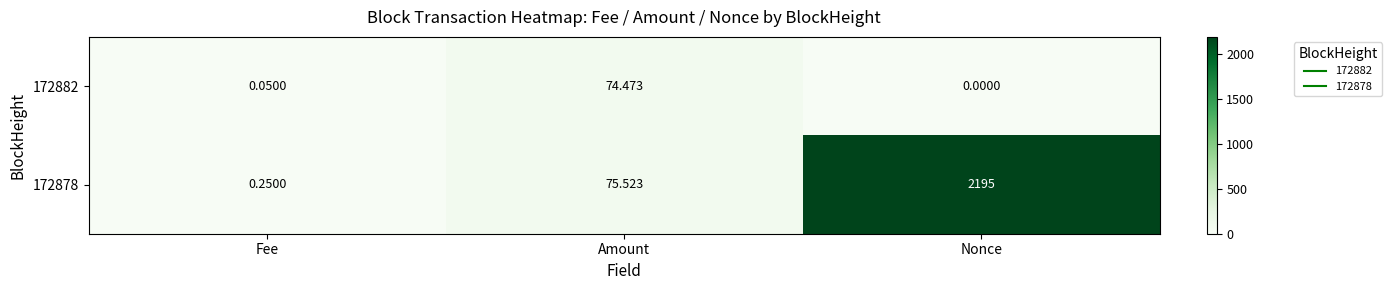

How many values in the 172878 series are below 75?

1